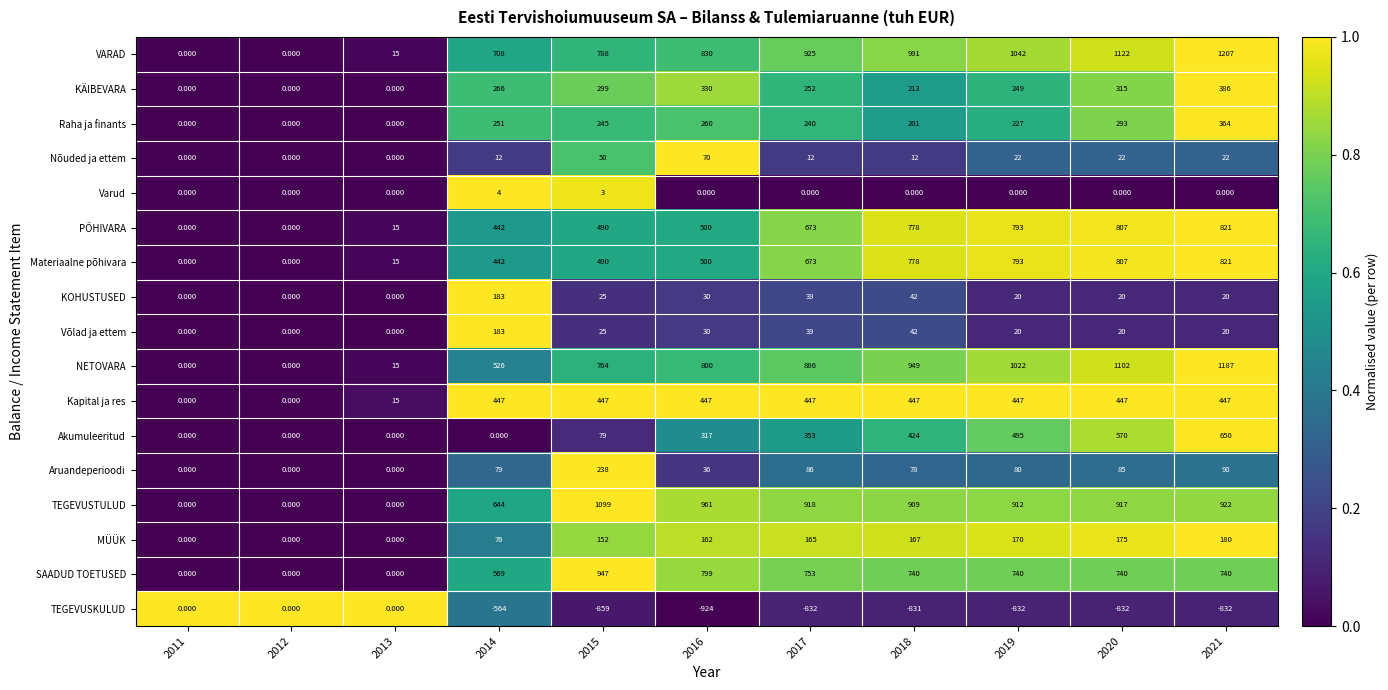

Which series has the largest total across all categories?

VARAD